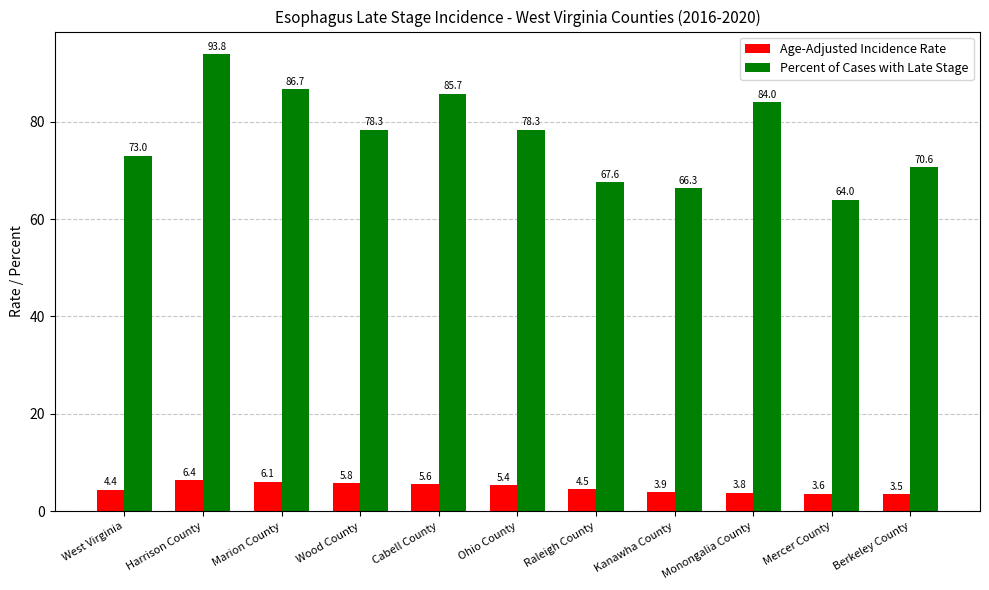

What position from the right is Marion County?

9